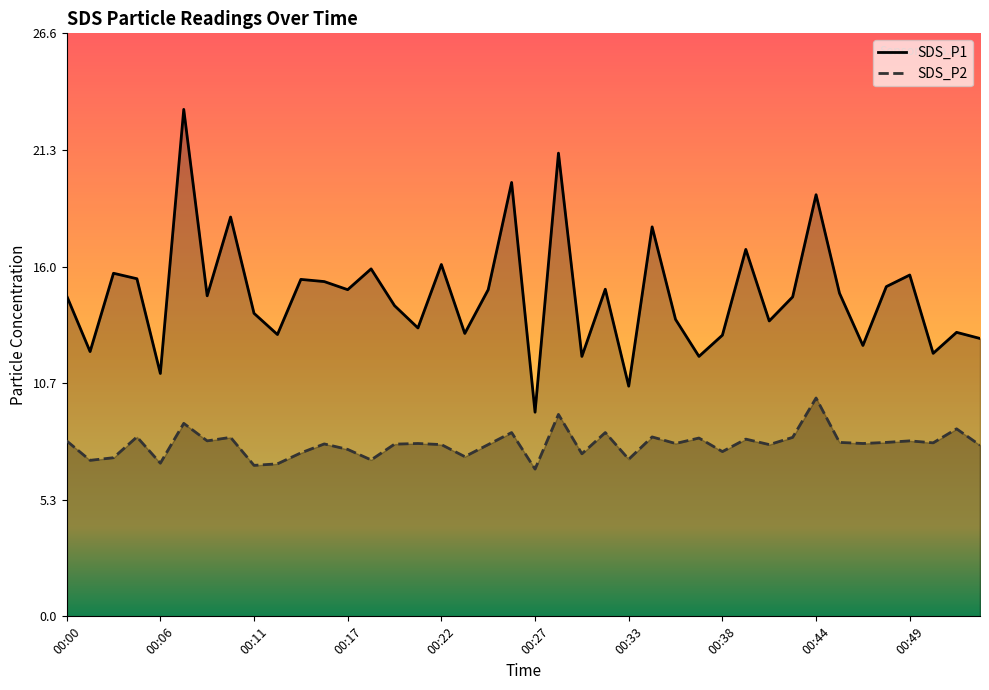

Which series has the largest total across all categories?

SDS_P1